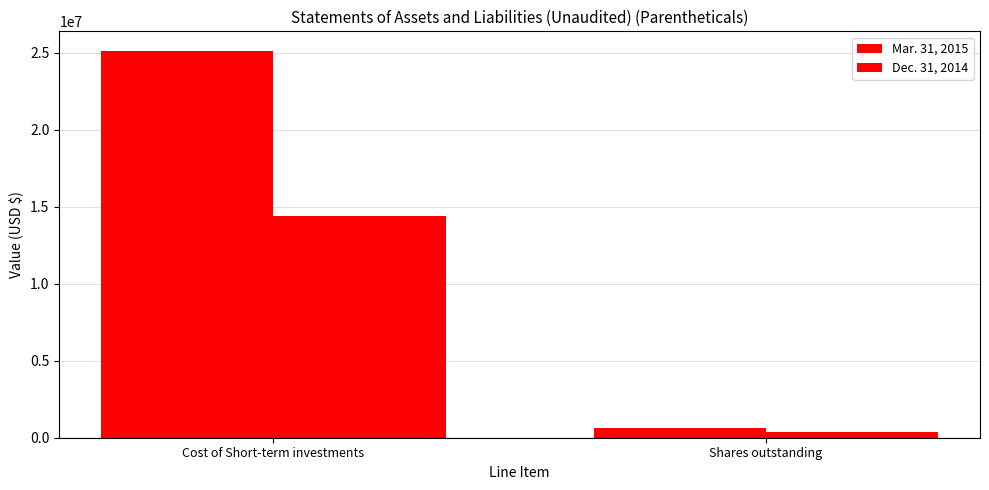

List the series in order of their peak value, lowest first.

Dec. 31, 2014, Mar. 31, 2015